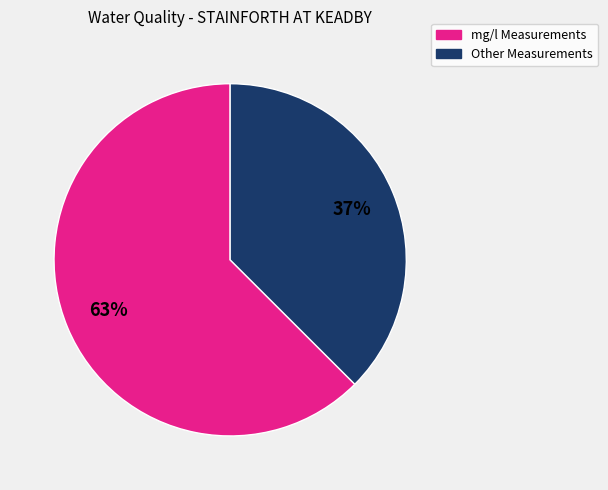

Does any single category account for the majority?

Yes